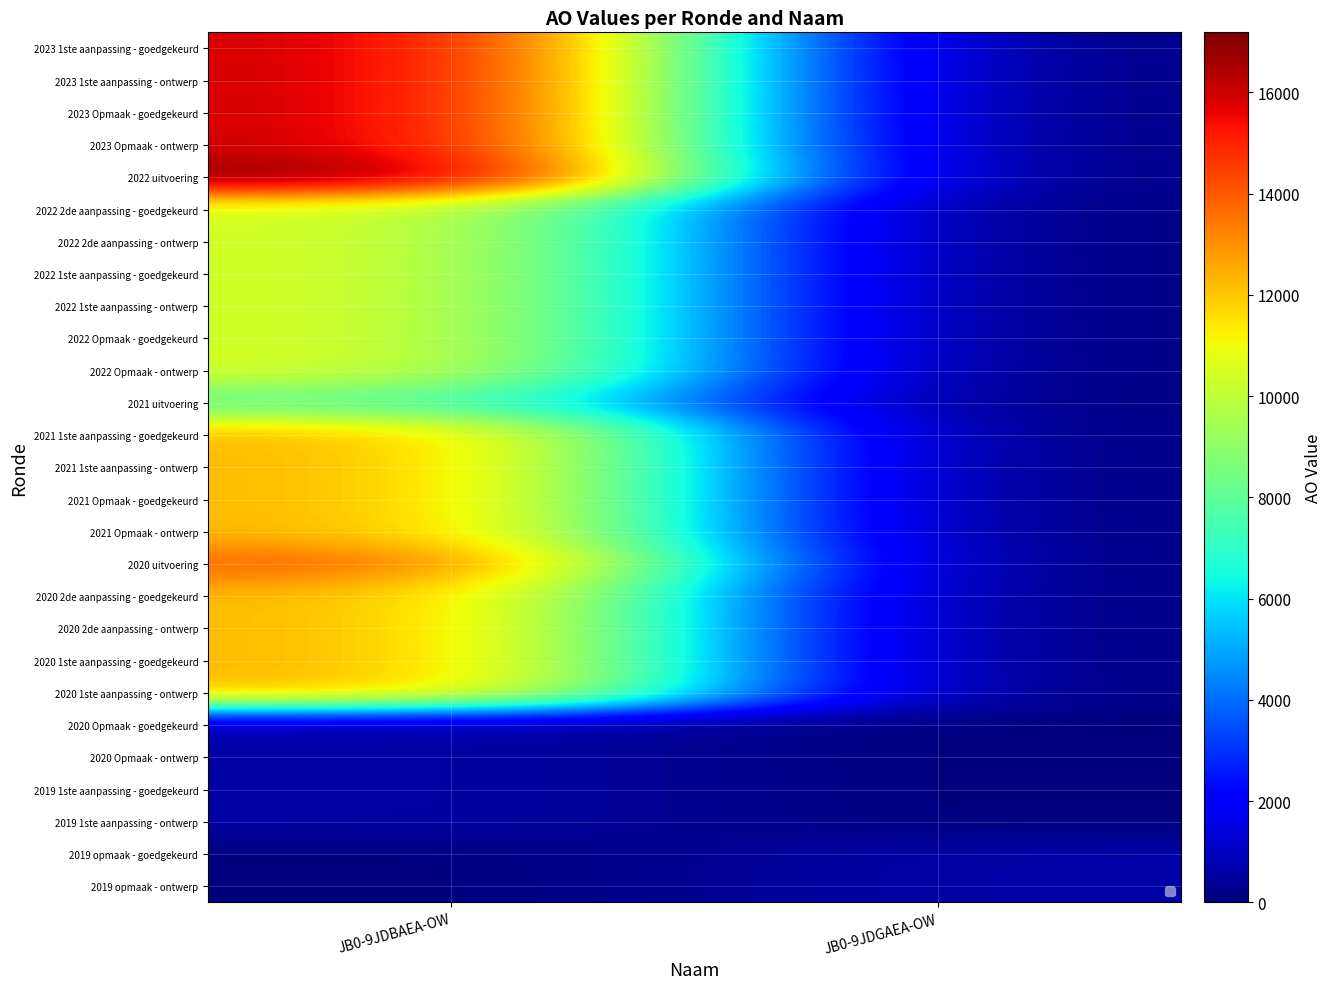

How many data points in 2023 1ste aanpassing - goedgekeurd are less than 16123?

1